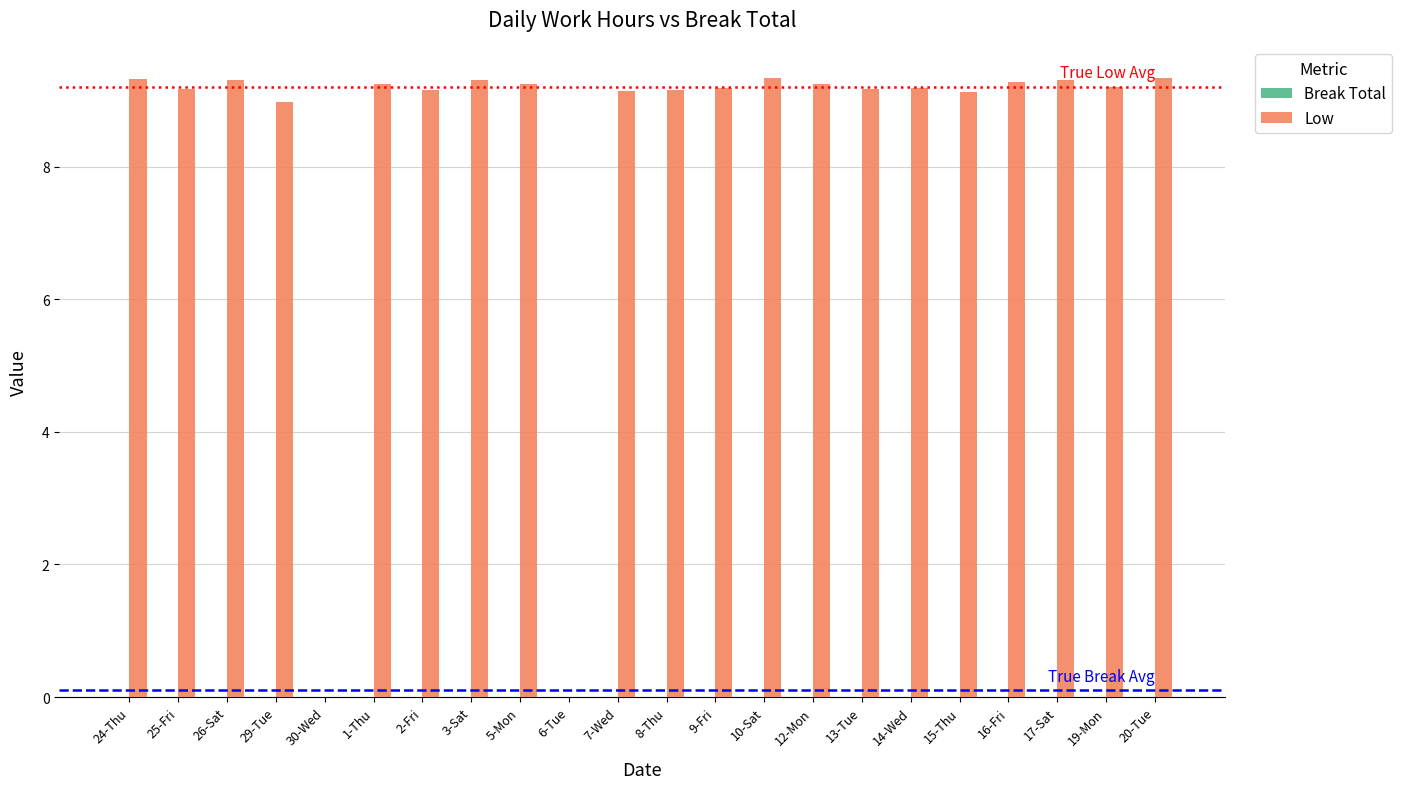

Is it true that the value at 15-Thu is 9.1?

True